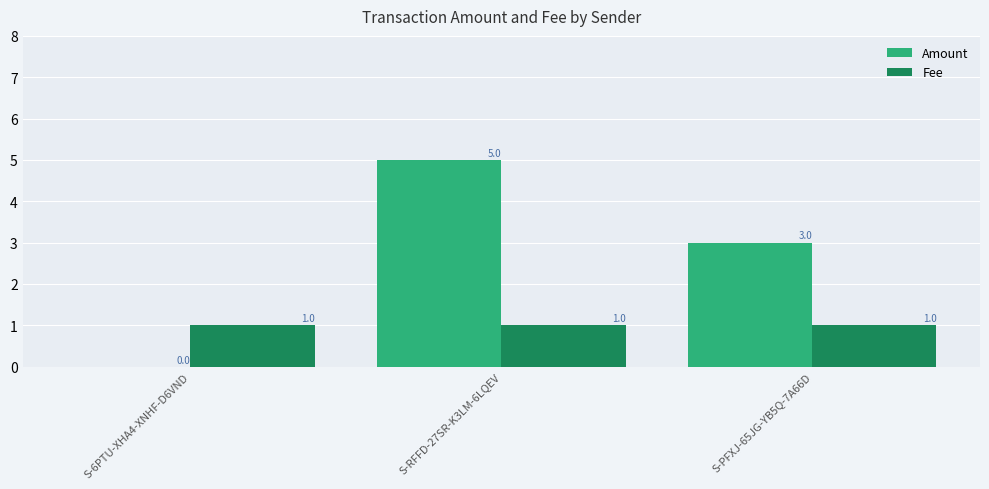

What is the sum of all Fee values?

3